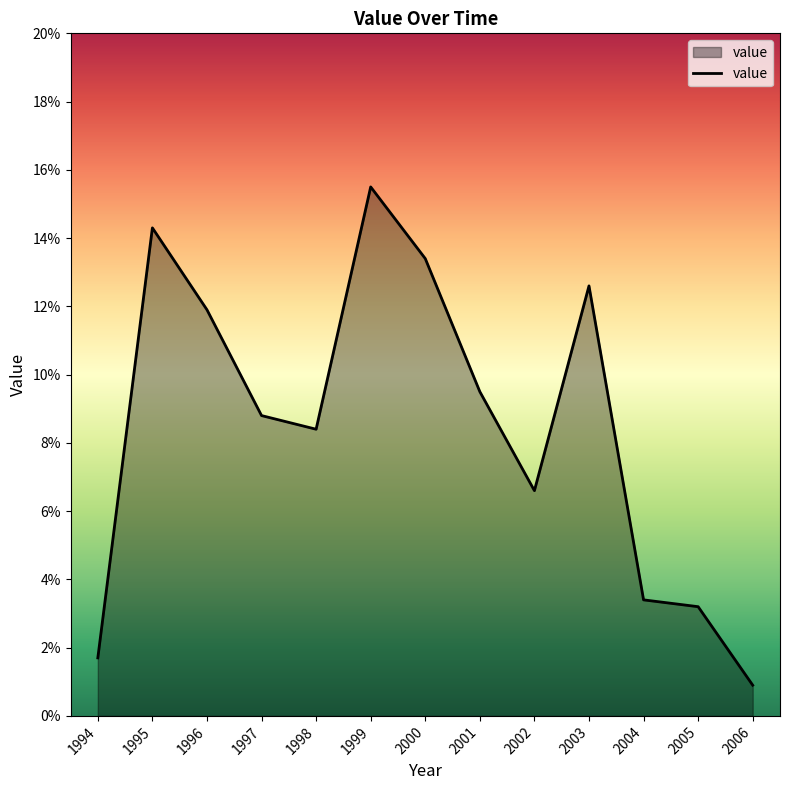

The value at 1999 is 0.3. True or false?

False